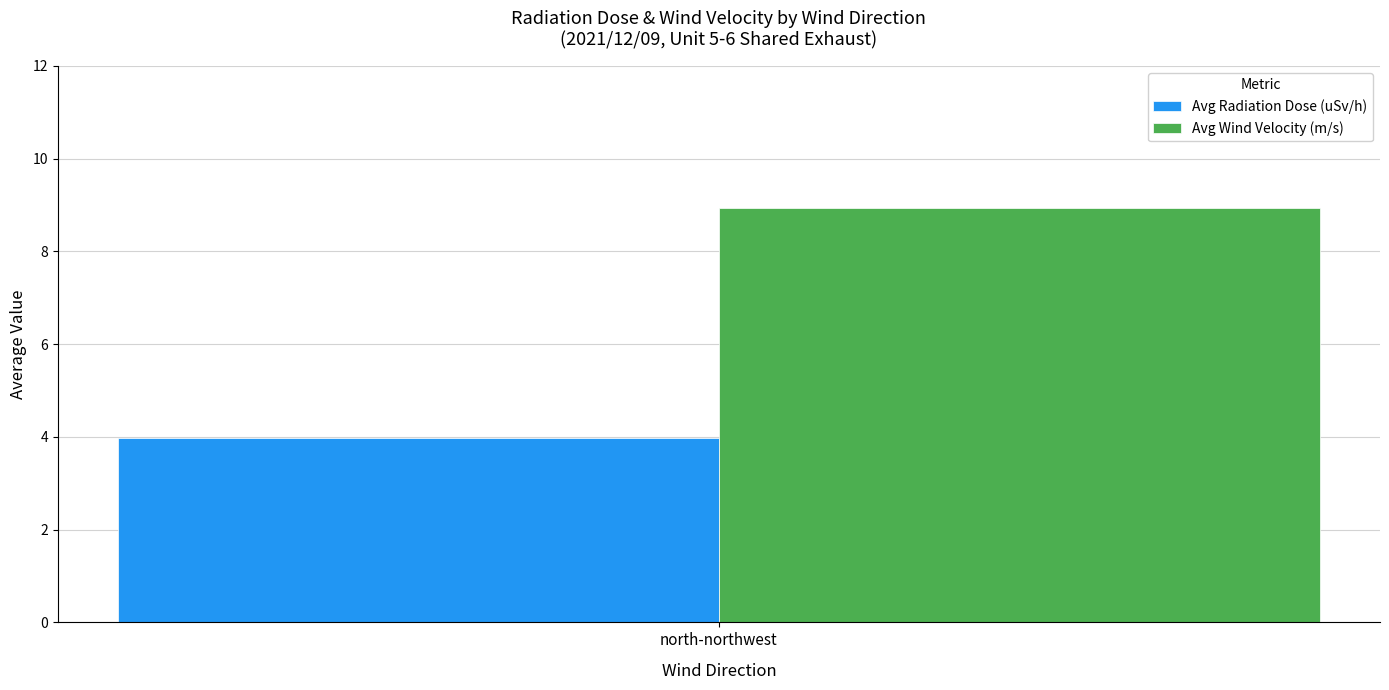

Reading left to right, list all the values displayed in this chart.

Avg Radiation Dose (uSv/h): 4.0
Avg Wind Velocity (m/s): 8.9